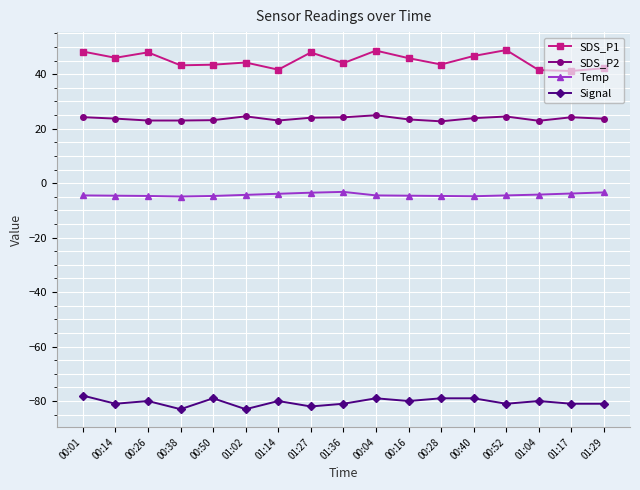

True or false: SDS_P1 and Signal intersect in this chart.

False